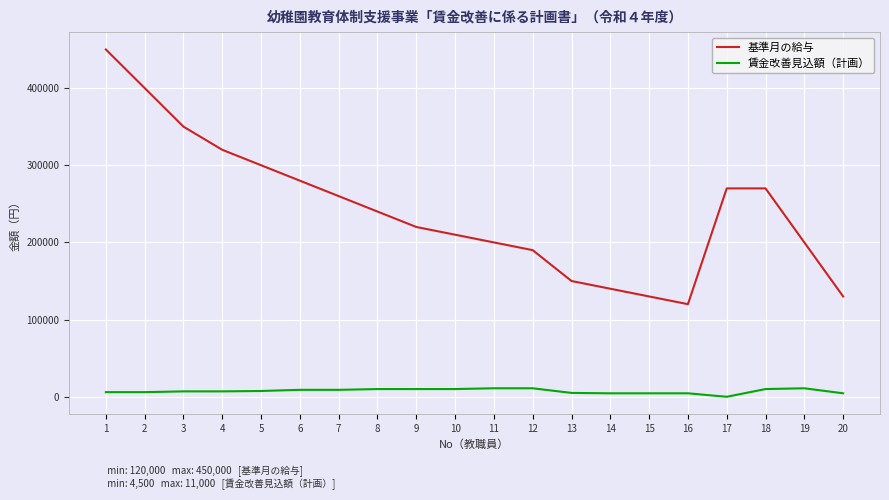

How many values in 賃金改善見込額（計画） are above zero?

19